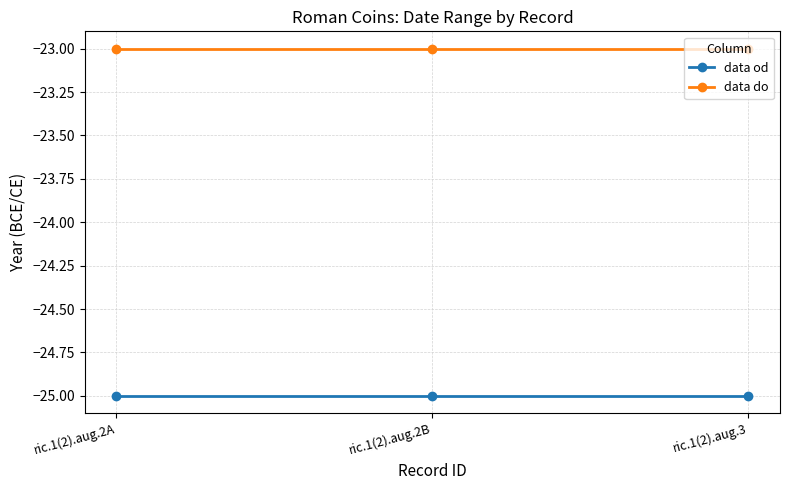

What is the total value across all series at ric.1(2).aug.2A?

-48